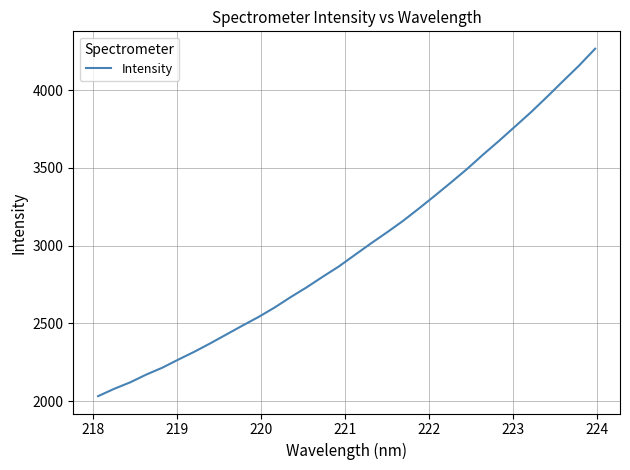

What is the difference between the maximum and minimum values?

2232.5